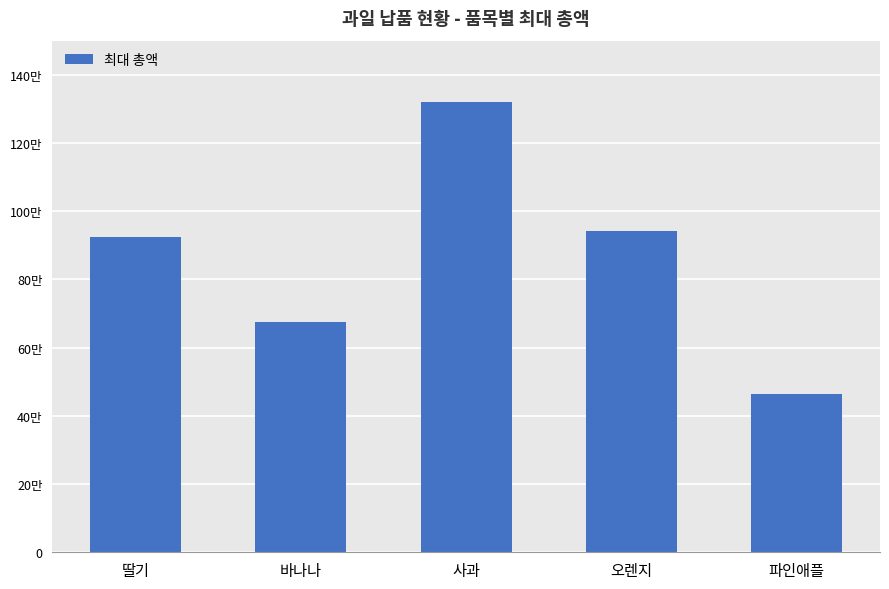

Which category has the highest value across all series?

사과